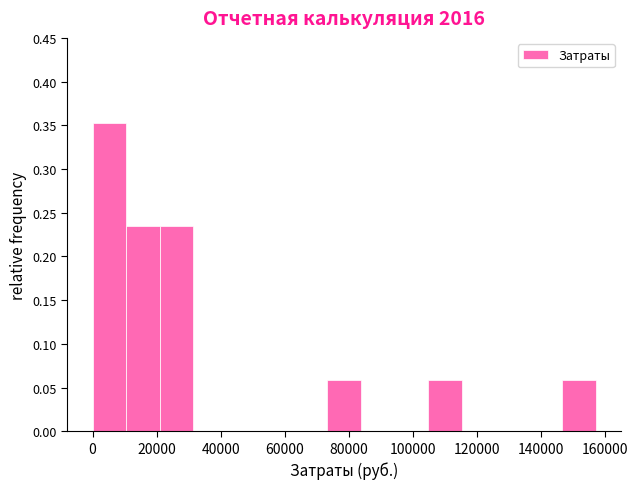

Reading left to right, transcribe this chart: for each bar, give the range it covers on the x-axis and its height. Neither the bar edges nor the heights are printed on the chart, so give them approximately, as read against the axes.

0 to 10000: 0.355
10000 to 20000: 0.235
20000 to 32000: 0.235
32000 to 42000: 0
42000 to 52000: 0
52000 to 62000: 0
62000 to 74000: 0
74000 to 84000: 0.060
84000 to 94000: 0
94000 to 104000: 0
104000 to 116000: 0.060
116000 to 126000: 0
126000 to 136000: 0
136000 to 146000: 0
146000 to 158000: 0.060